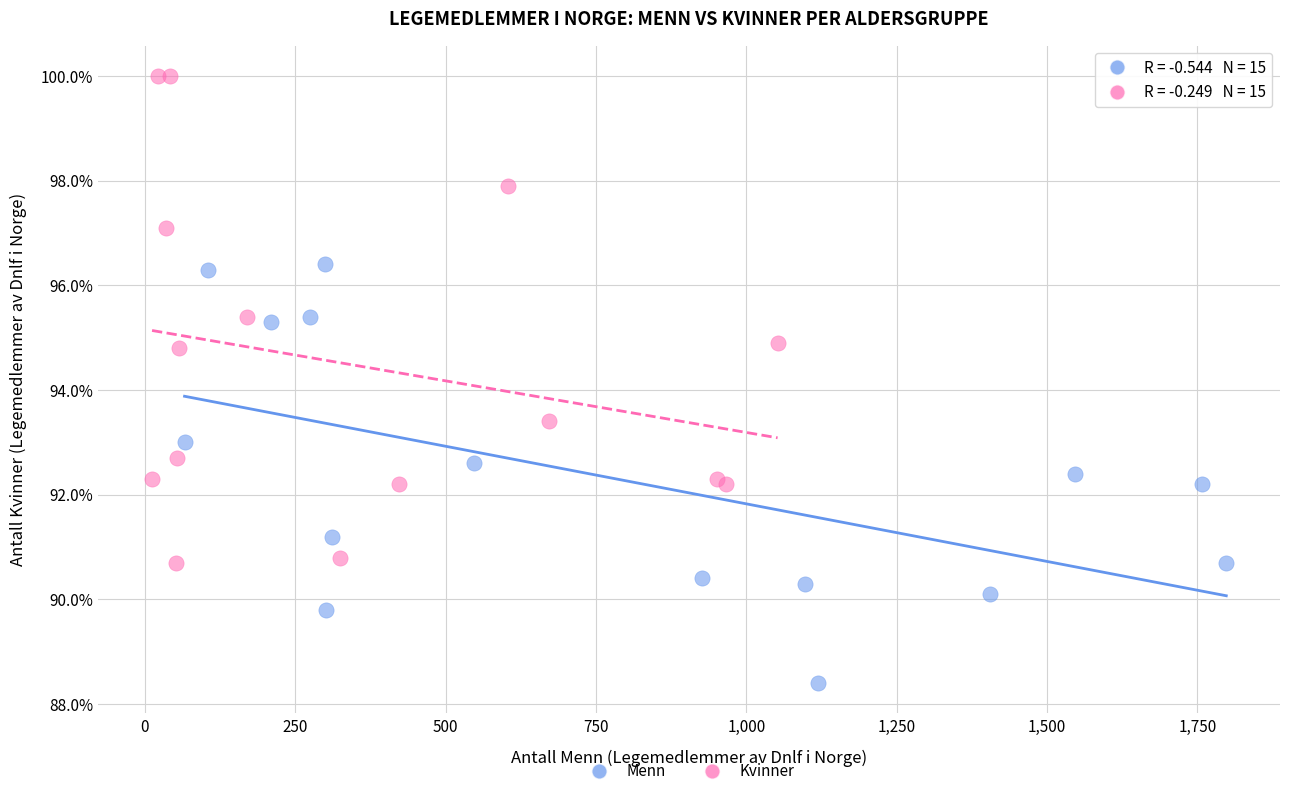

Which series reaches the maximum Y coordinate?

Kvinner